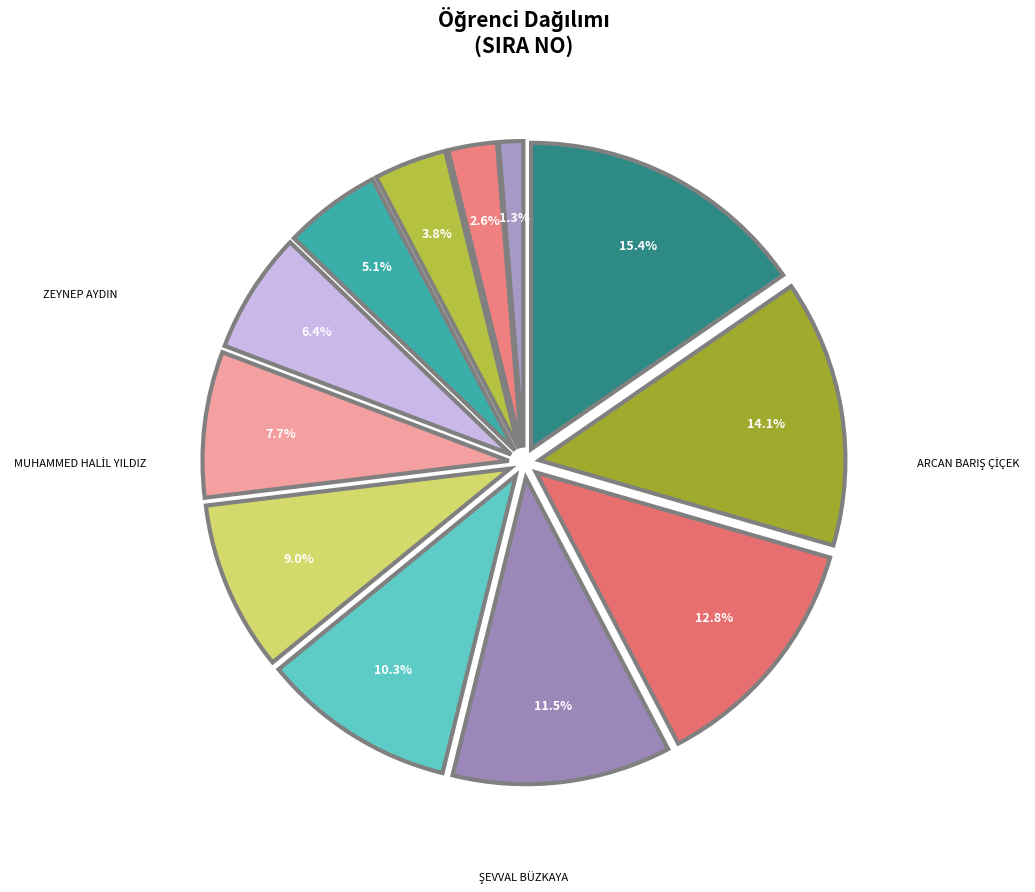

Does any single category account for the majority?

No